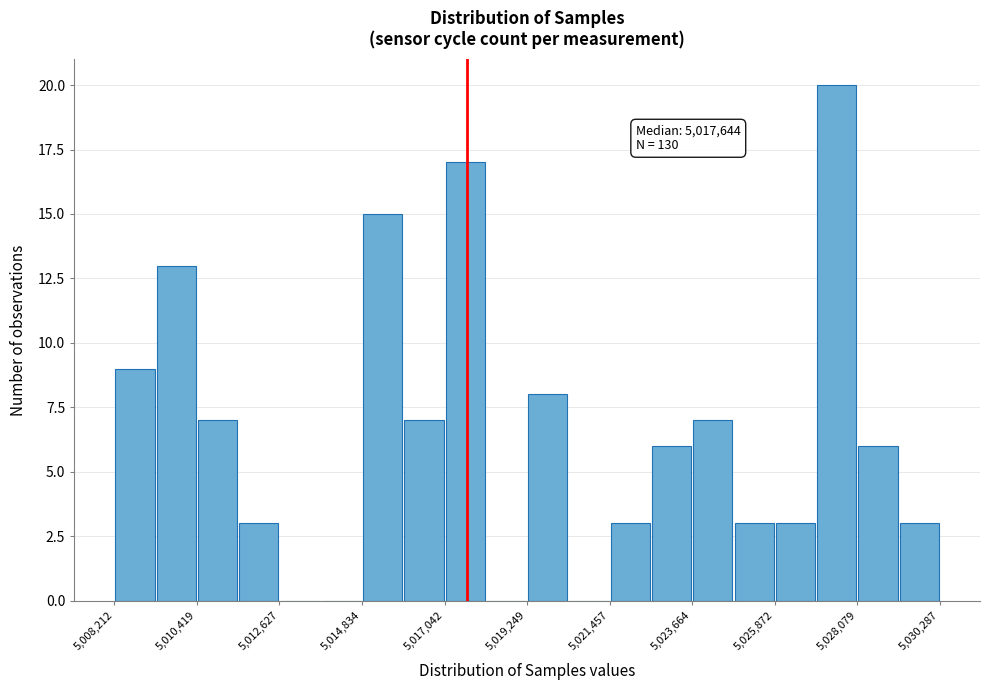

Read against the x-axis, roughly where is the centre of the tallest bar?

5027500